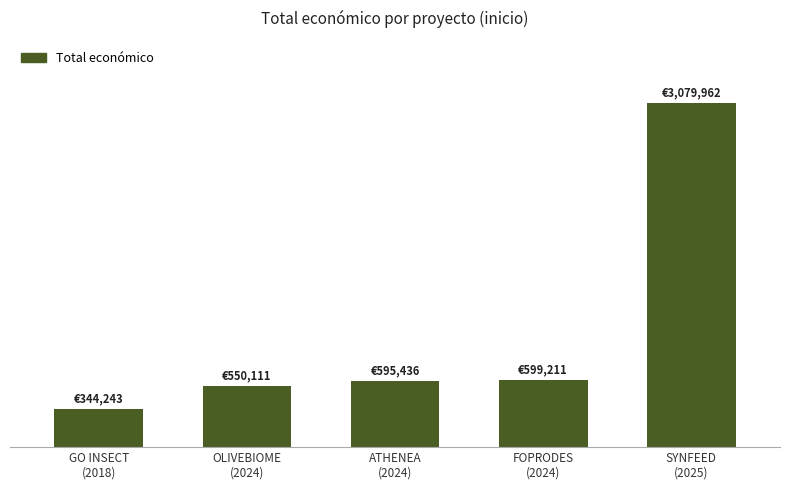

Reading left to right, list all the values displayed in this chart.

GO INSECT
(2018)=344243	OLIVEBIOME
(2024)=550111	ATHENEA
(2024)=595436	FOPRODES
(2024)=599211	SYNFEED
(2025)=3079962